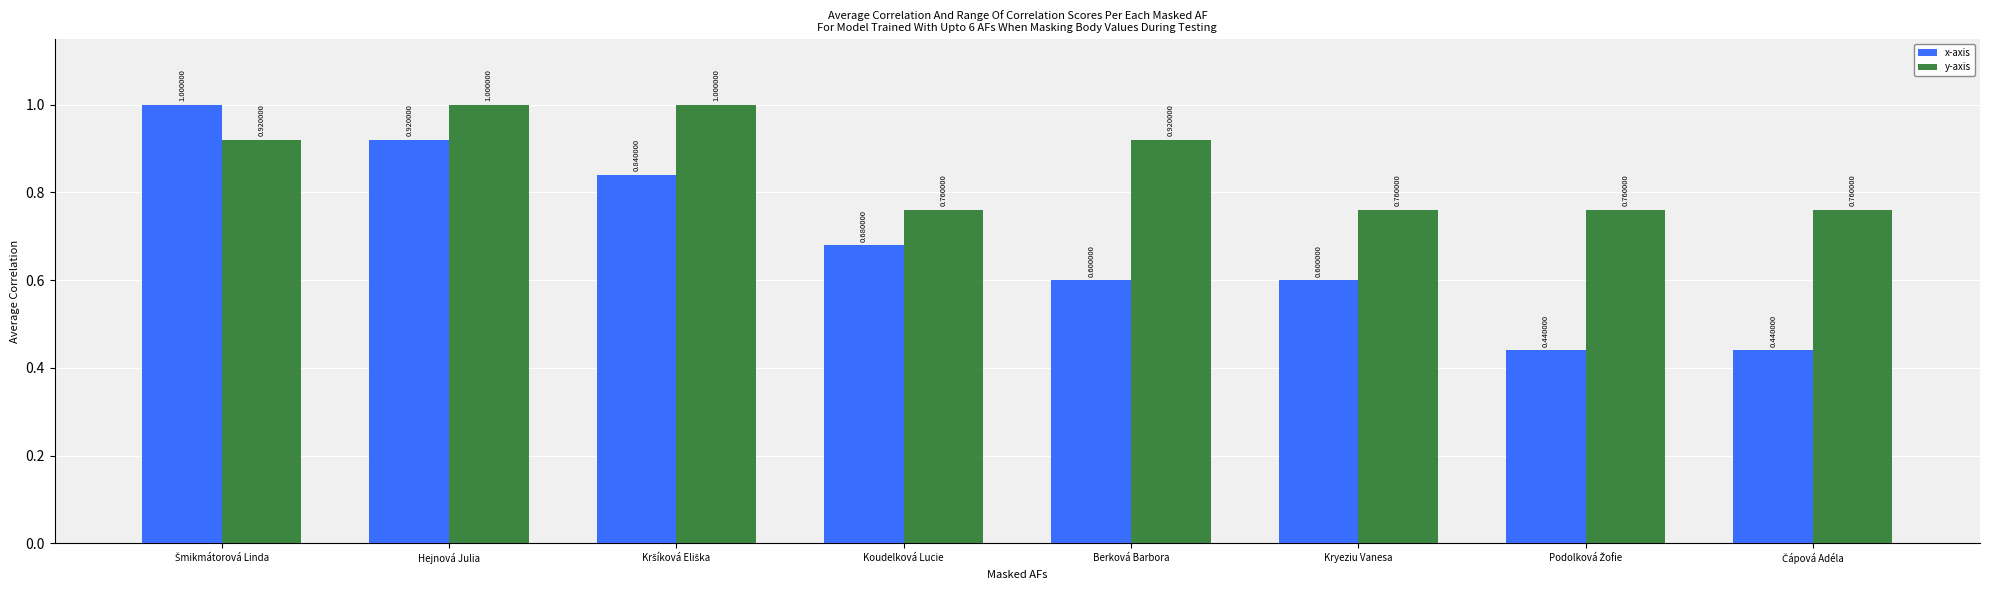

Which series has the widest spread of values?

x-axis